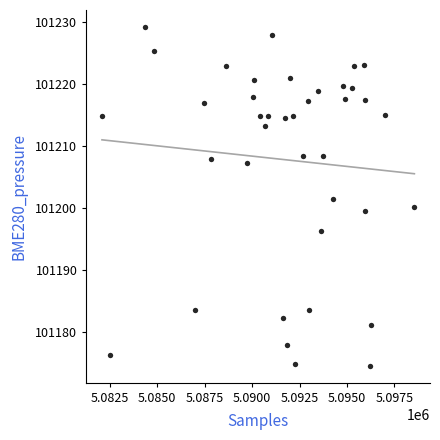

What is the range of X values (max minus min)?

16468.0